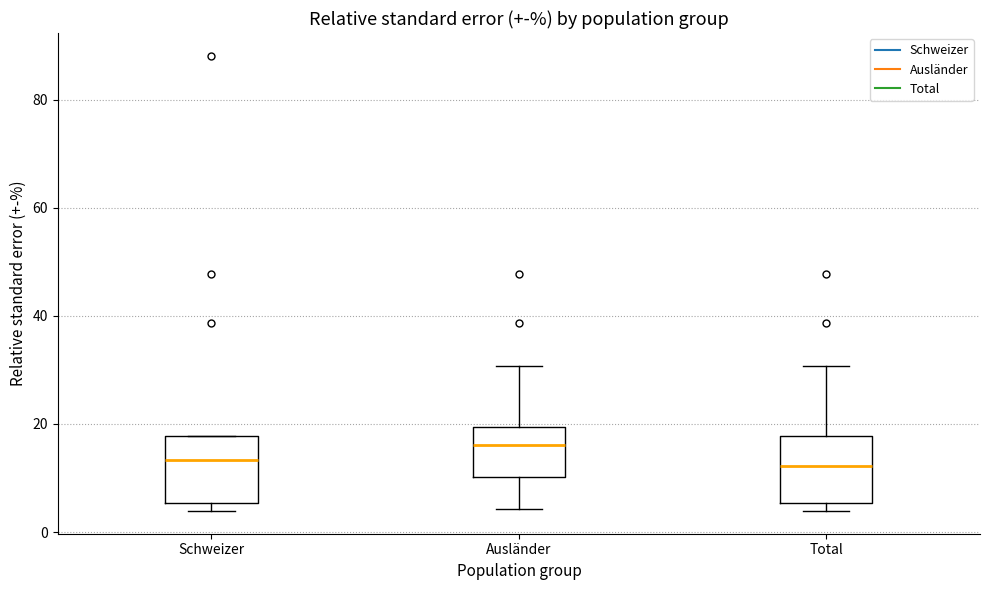

Reading left to right, read every box against the y-axis: the position of its median line, the range the box covers, and the ends of its whiskers. The values are not printed on the chart, so give them approximately, as read against the axis.

Schweizer: median 14, box 6 to 18, whiskers 4 to 18
Ausländer: median 16, box 10 to 20, whiskers 4 to 30
Total: median 12, box 6 to 18, whiskers 4 to 30